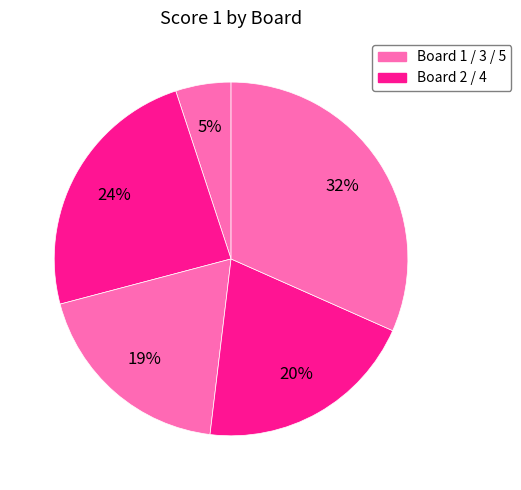

Count the number of slices in the pie.

5